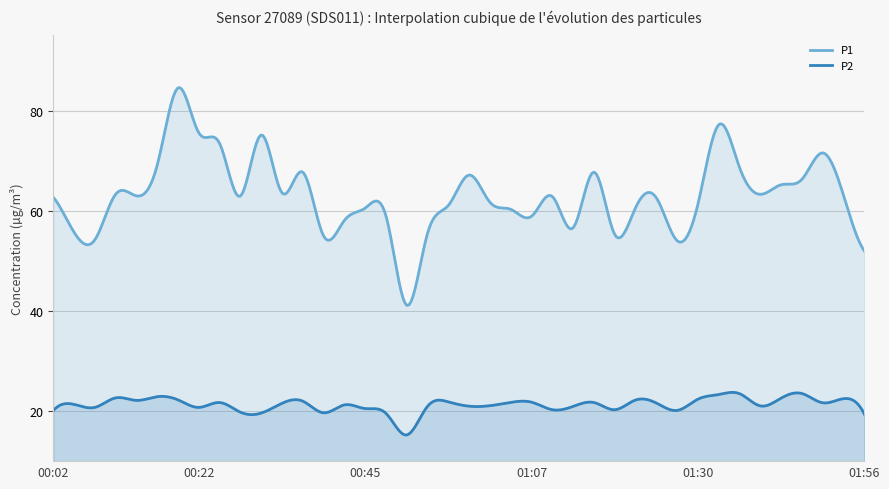

Is it true that P1 equals 103.7 at 00:25?

False